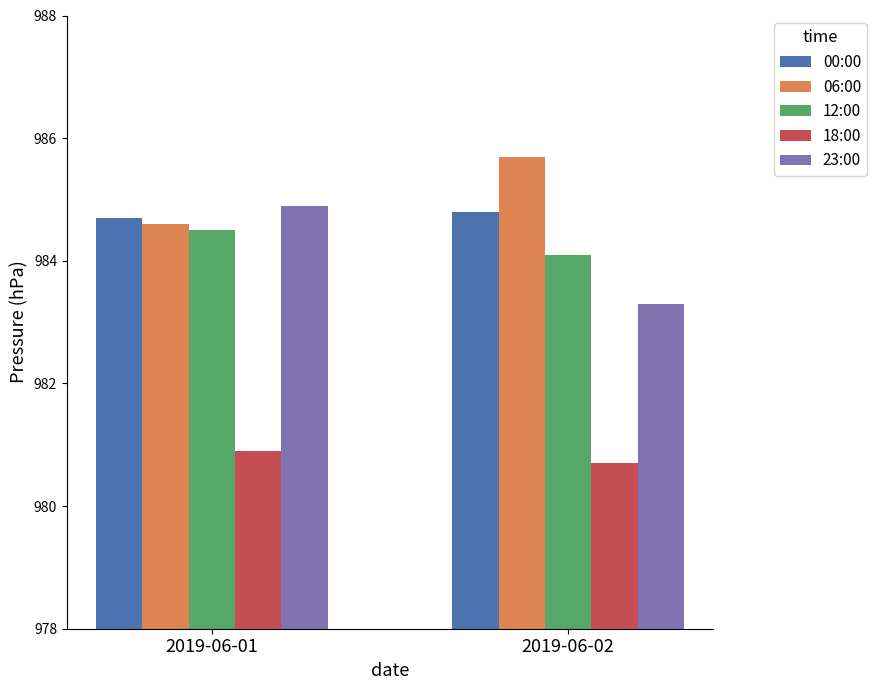

What are all the series names shown in the legend?

00:00, 06:00, 12:00, 18:00, 23:00